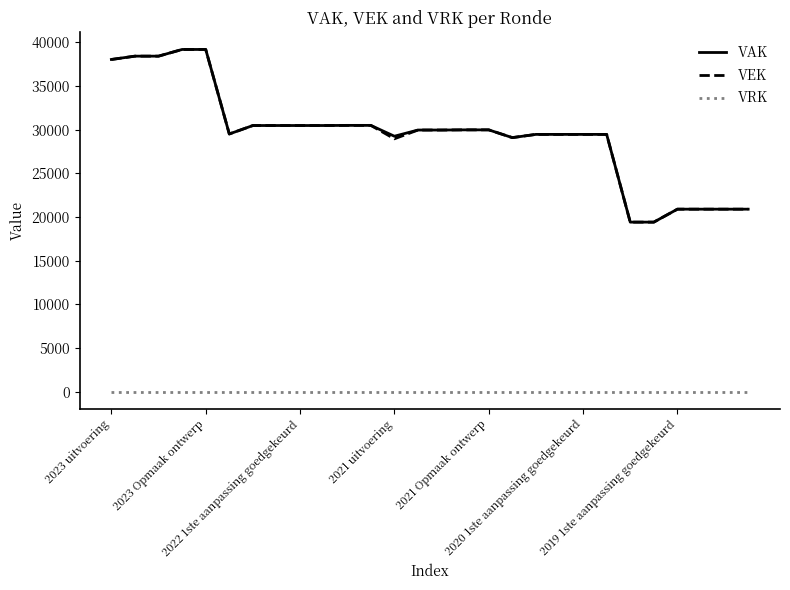

True or false: VRK and VAK cross at least once.

False